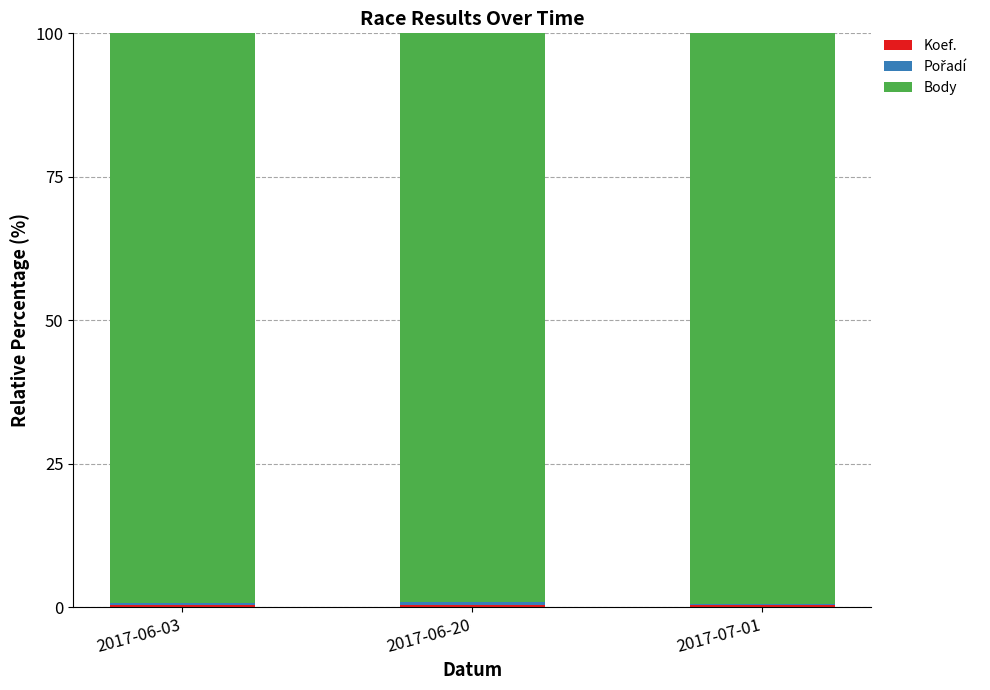

What is the value of the Koef. bar at the 2nd from the left?

0.3